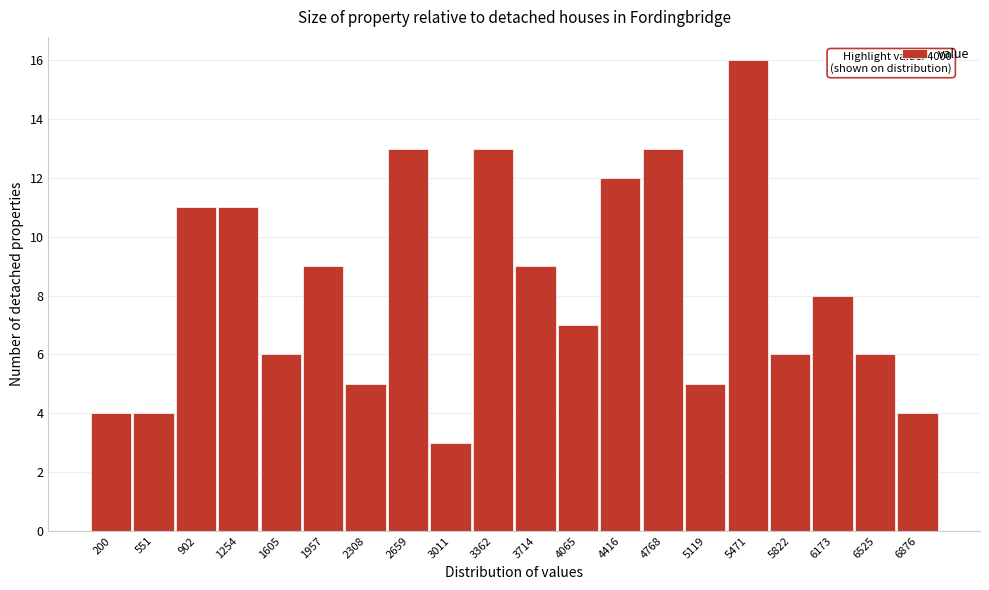

Reading left to right, what are all the values shown in this chart?

200=4	551=4	902=11	1254=11	1605=6	1957=9	2308=5	2659=13	3011=3	3362=13	3714=9	4065=7	4416=12	4768=13	5119=5	5471=16	5822=6	6173=8	6525=6	6876=4